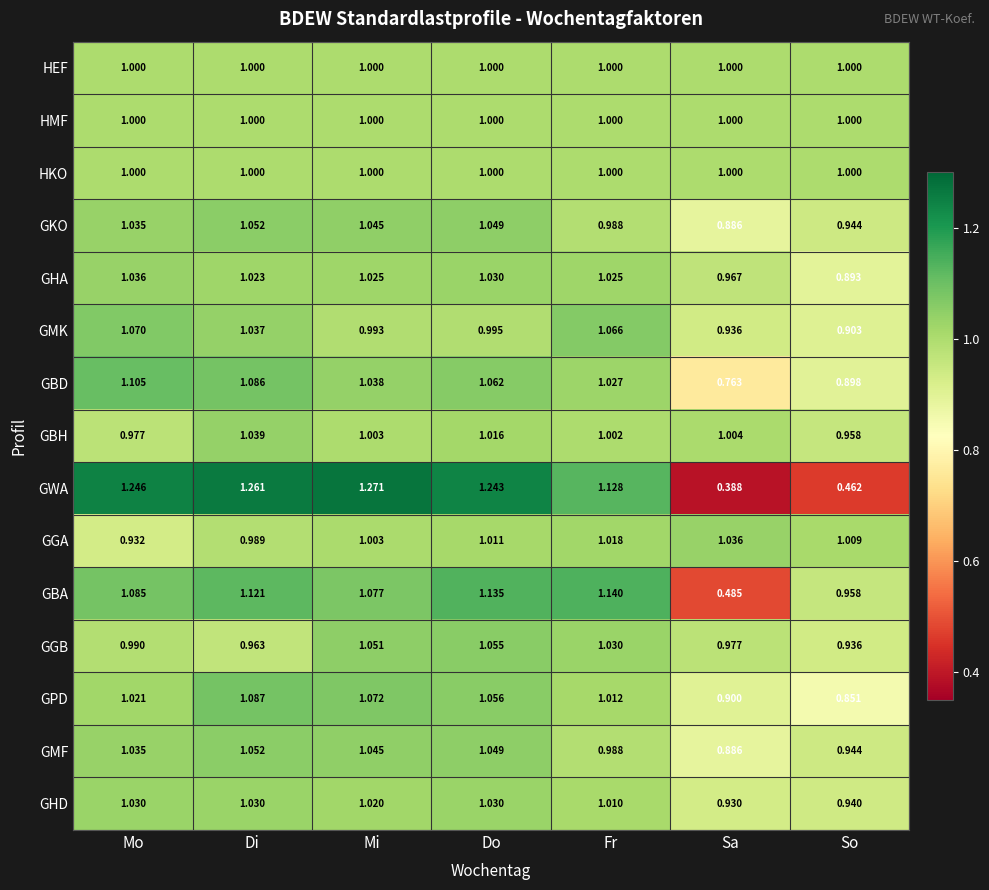

Which series has the largest total across all categories?

GGB